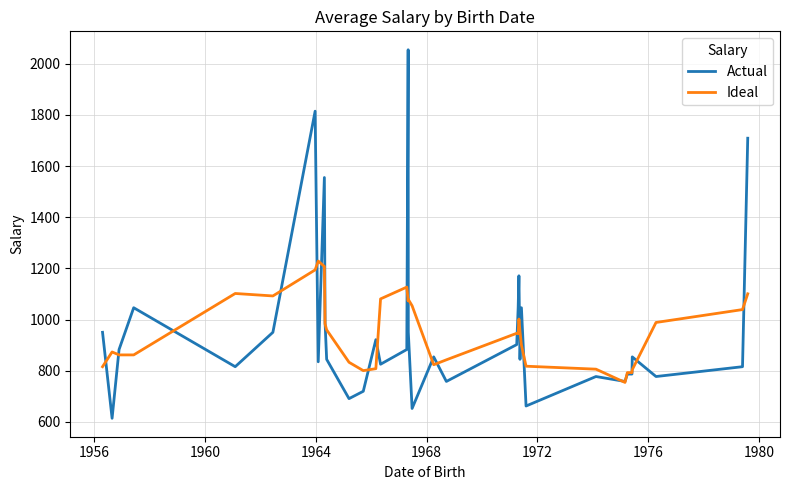

What is the minimum value shown in the chart?

614.4